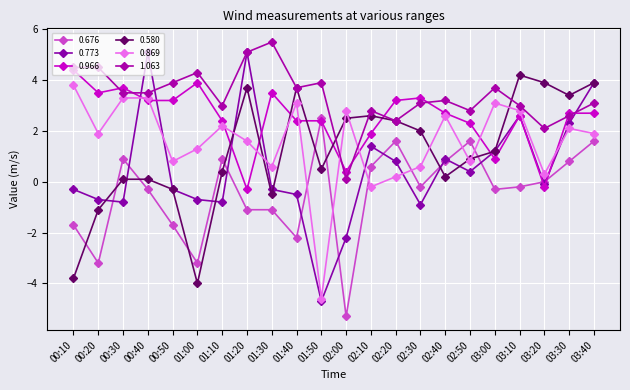

What is the sum of the 0.869 values at 03:20 and 02:20?

0.5